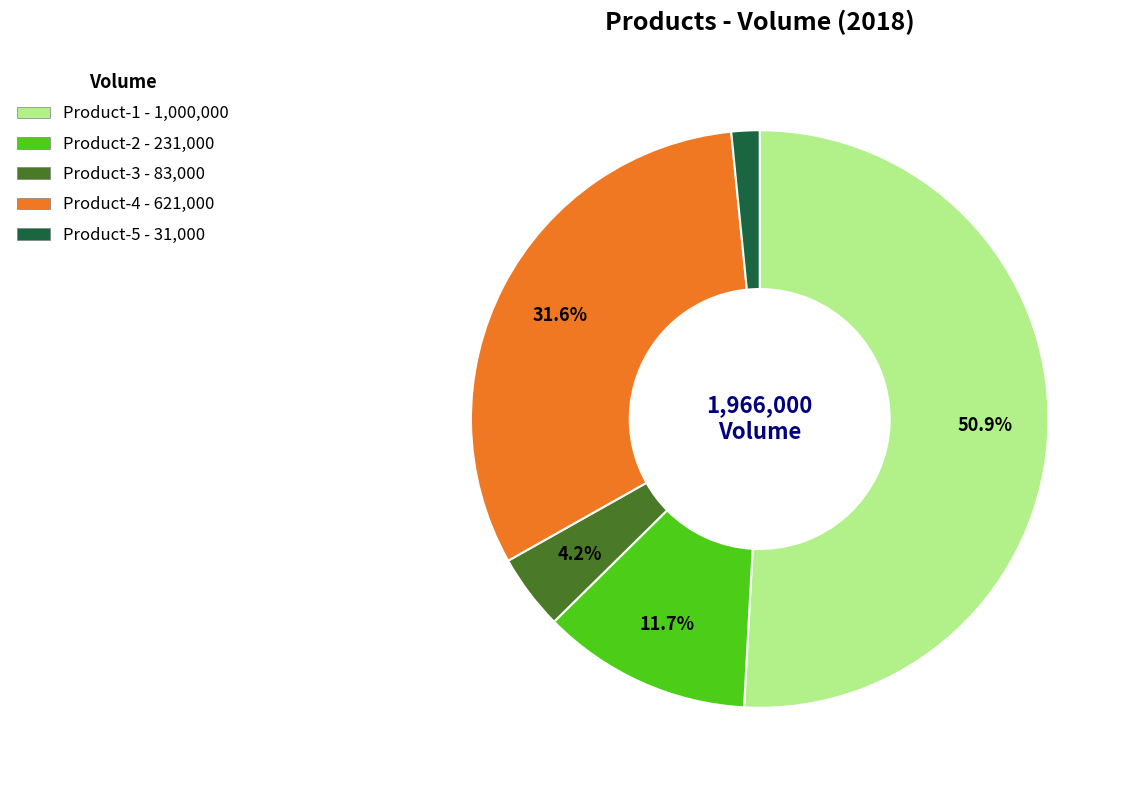

To the nearest percent, what portion does Product-5 represent?

2%